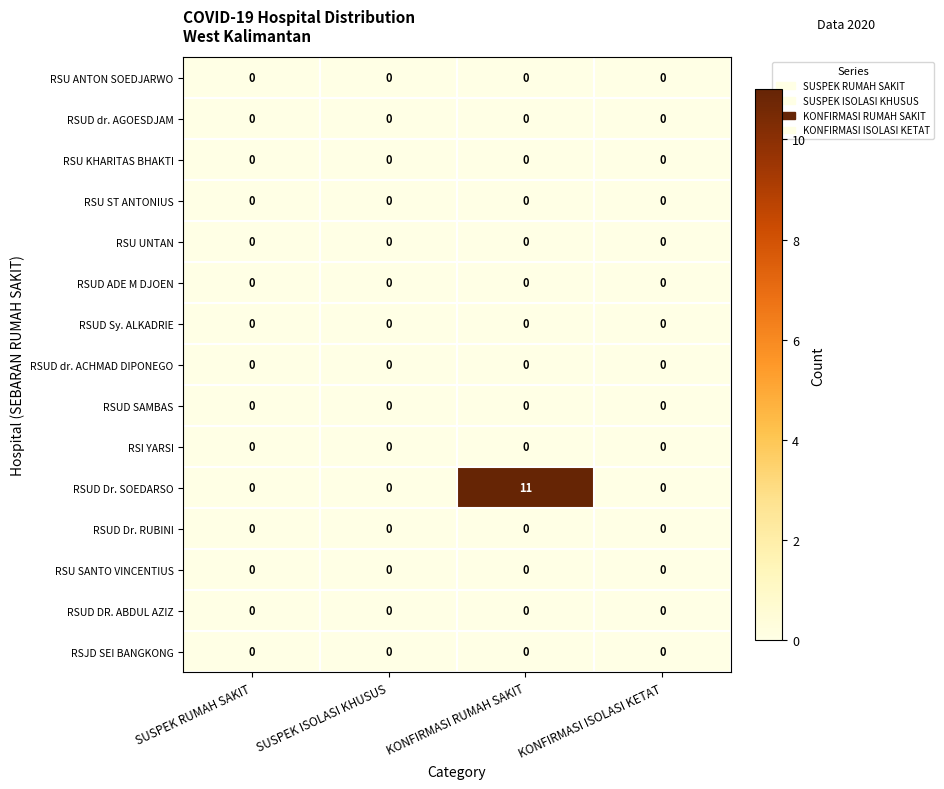

Is it true that RSU UNTAN equals 0 at KONFIRMASI RUMAH SAKIT?

True